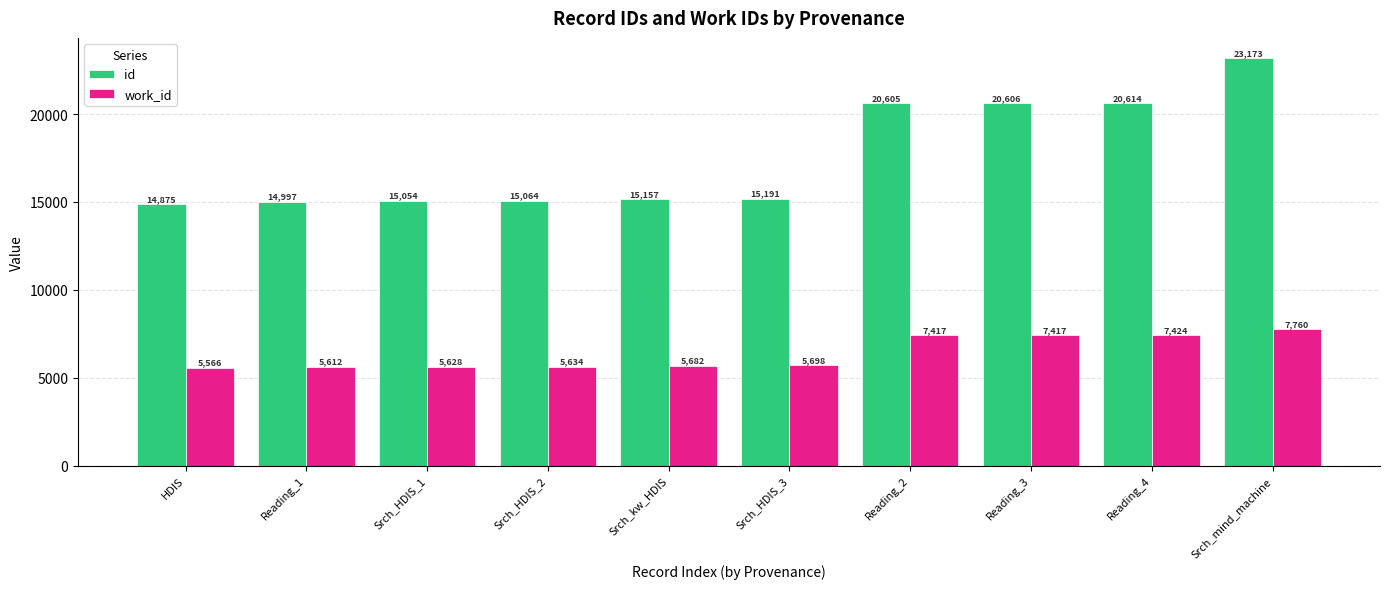

Are the bars horizontal?

No